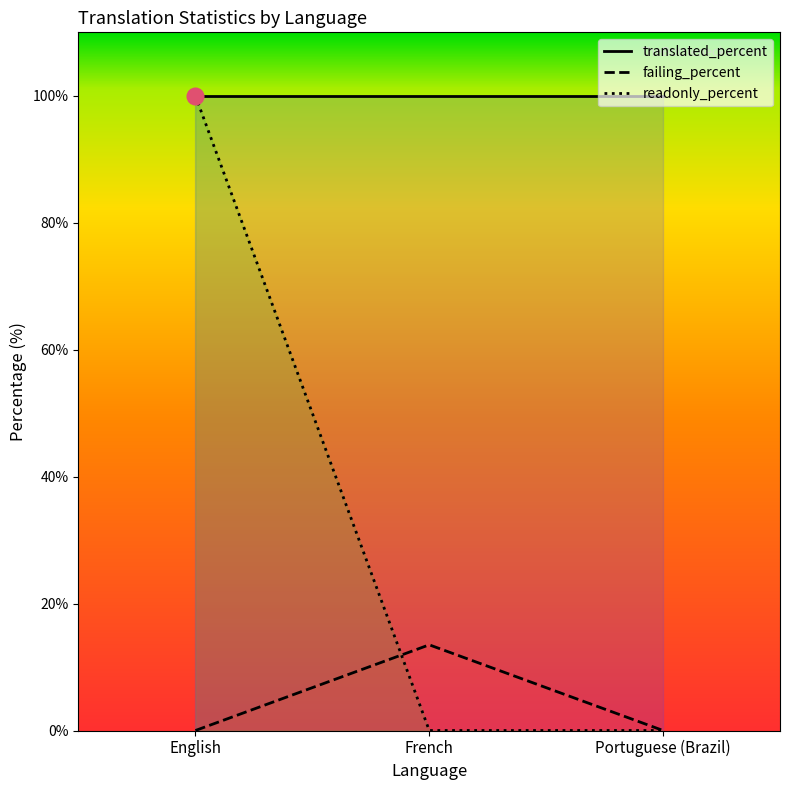

What is the label of the 1st point from the left?

English